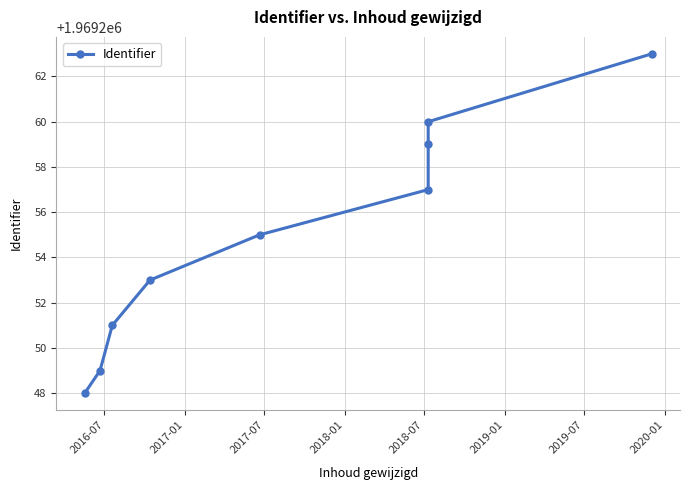

True or false: the data shows 1054638 at 2016-07.

False